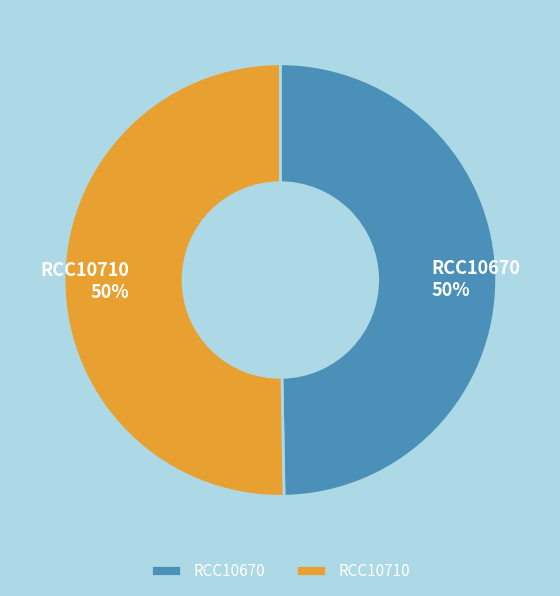

The RCC10710 slice represents 61% of the pie. True or false?

False